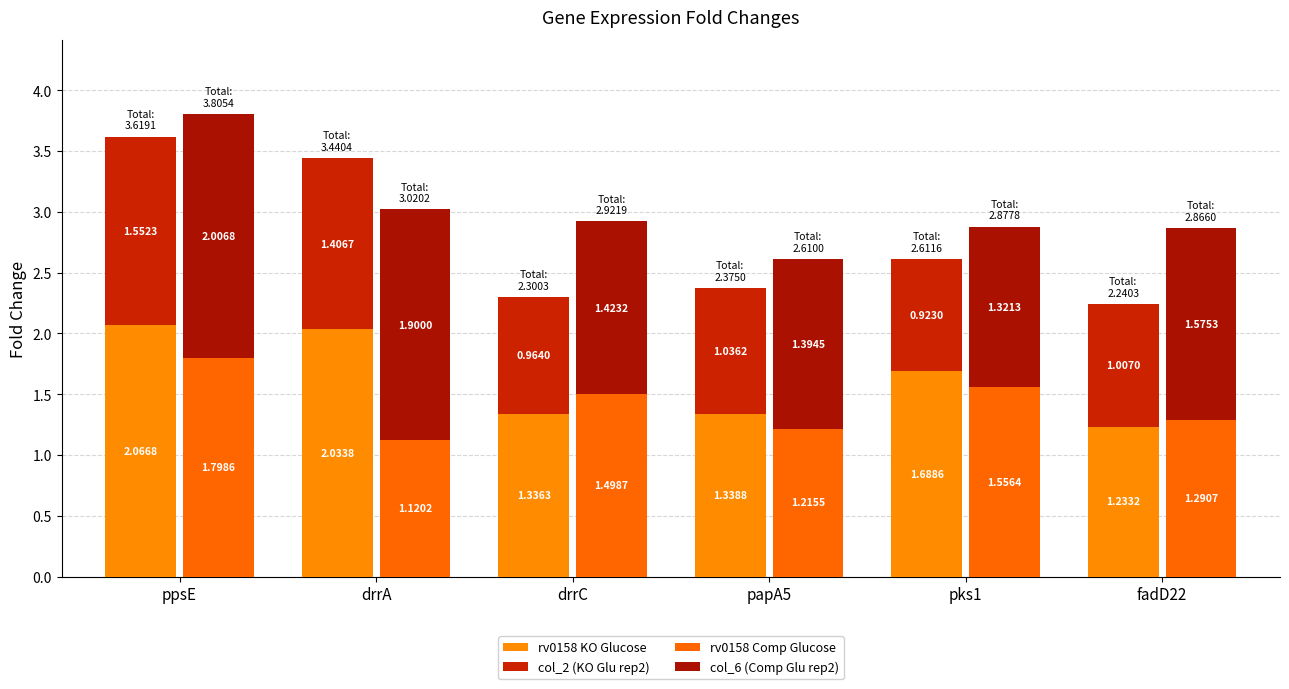

True or false: col_6 (Comp Glu rep2) has a value of 1.6 at fadD22.

True